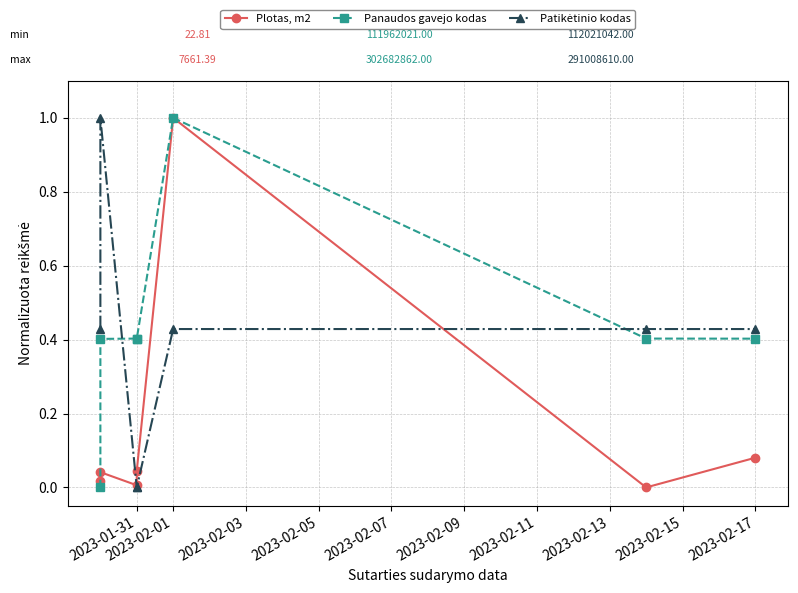

Where is the first local maximum for Patikėtinio kodas?

2023-02-01